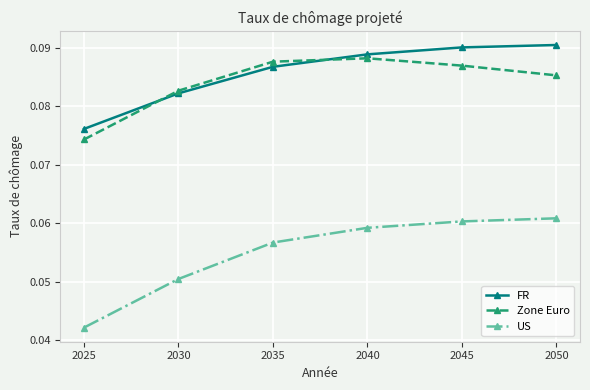

Rank the series at 2050 from highest to lowest value.

FR, Zone Euro, US